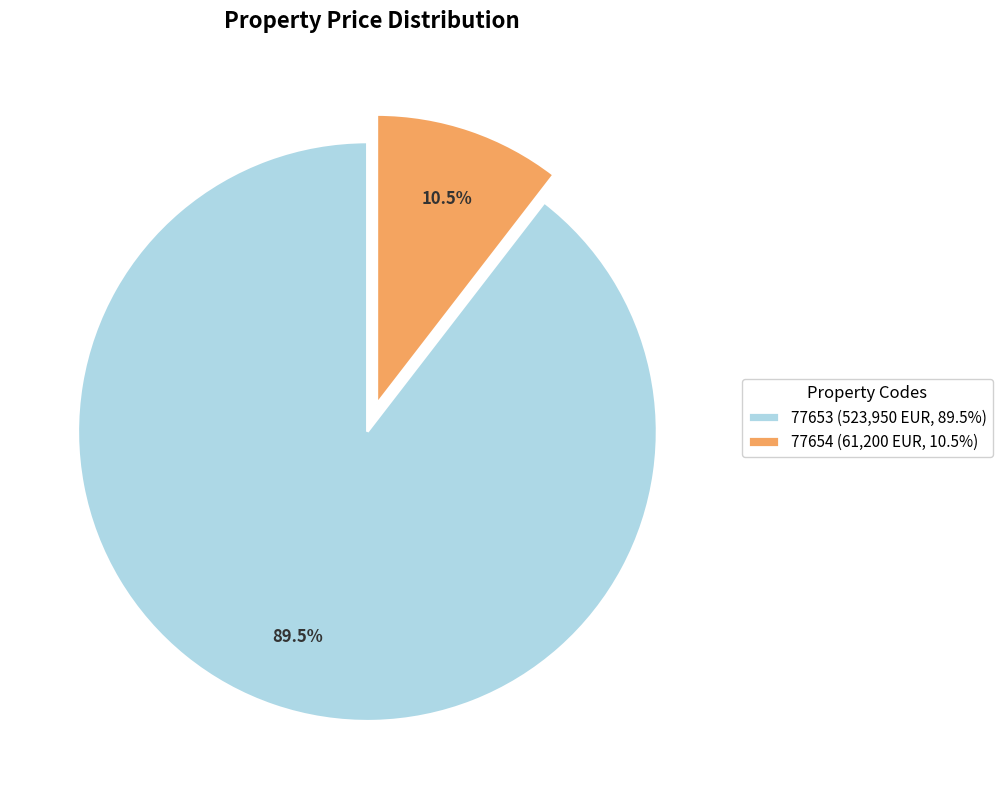

What portion of the pie excludes 77654?

89.5%